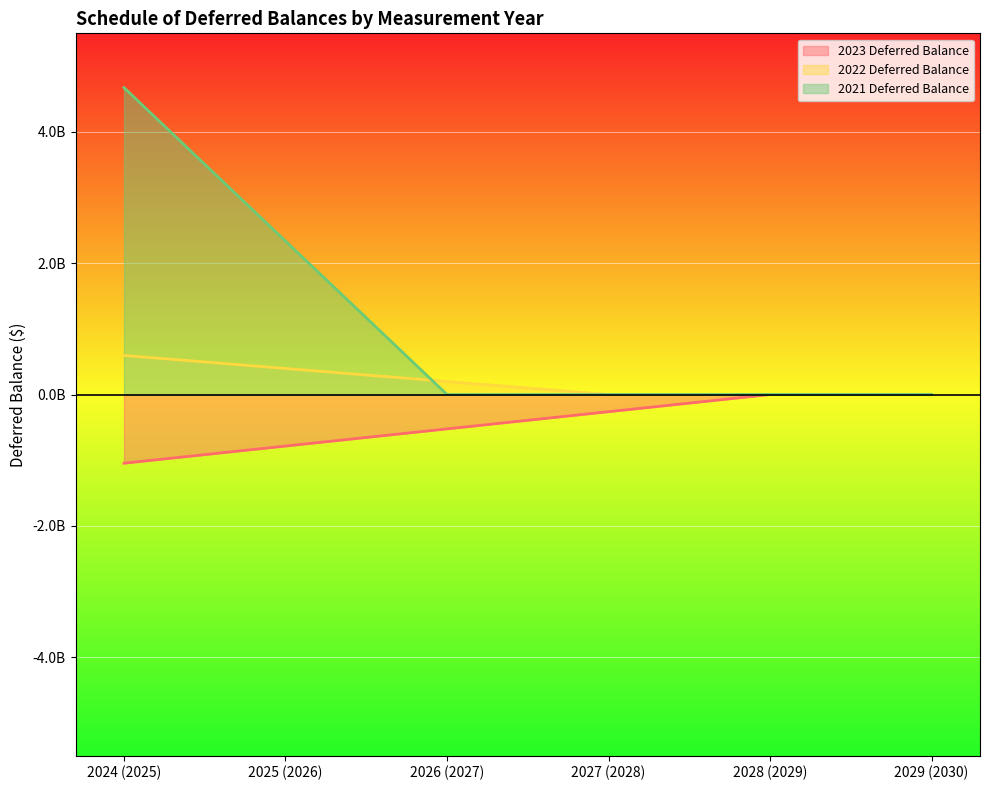

Reading left to right, what are all the values shown in this chart?

2023 Deferred Balance: -1046108000	-784581000	-523054000	-261527000	0	0
2022 Deferred Balance: 595027000	396684000	198341000	0	0	0
2021 Deferred Balance: 4673670000	2336836000	0	0	0	0